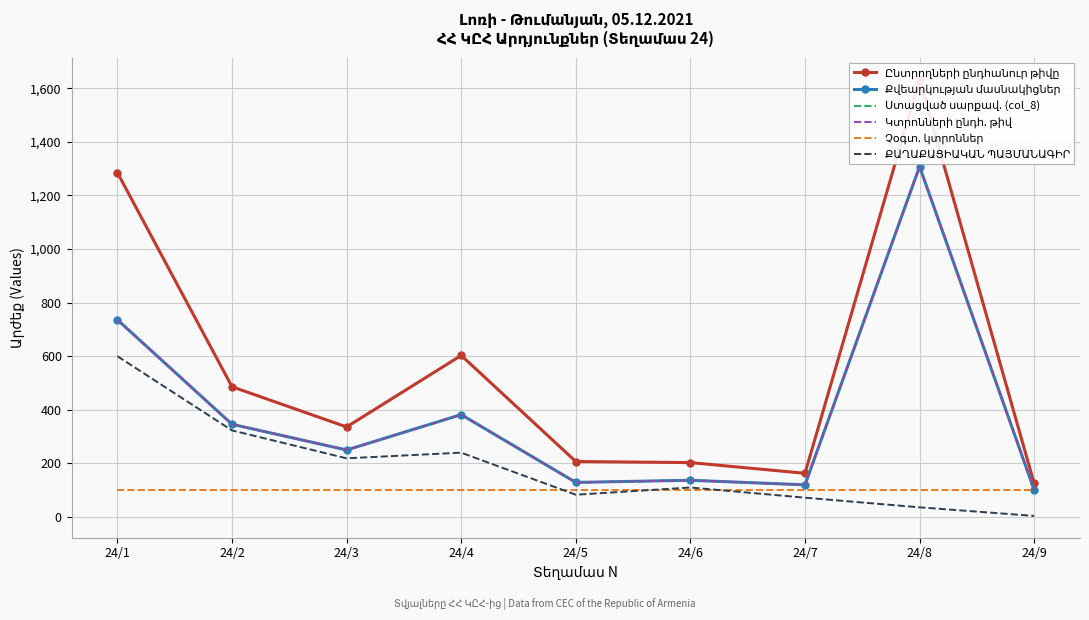

Which has a higher value, 24/7 or 24/1?

24/1